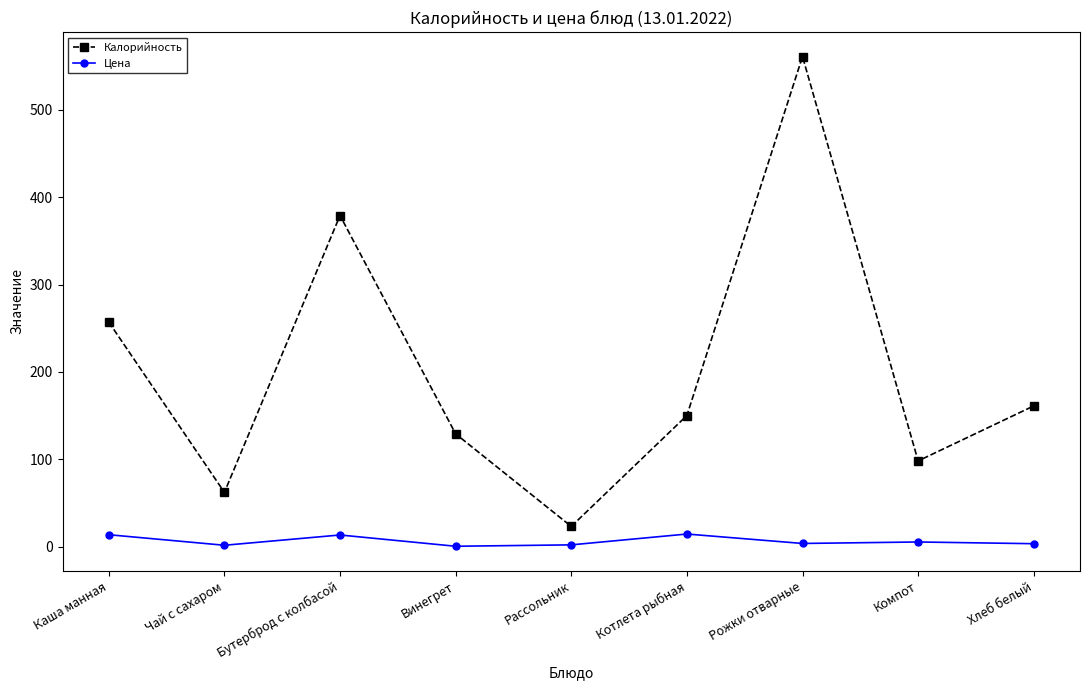

True or false: Цена and Калорийность intersect in this chart.

False